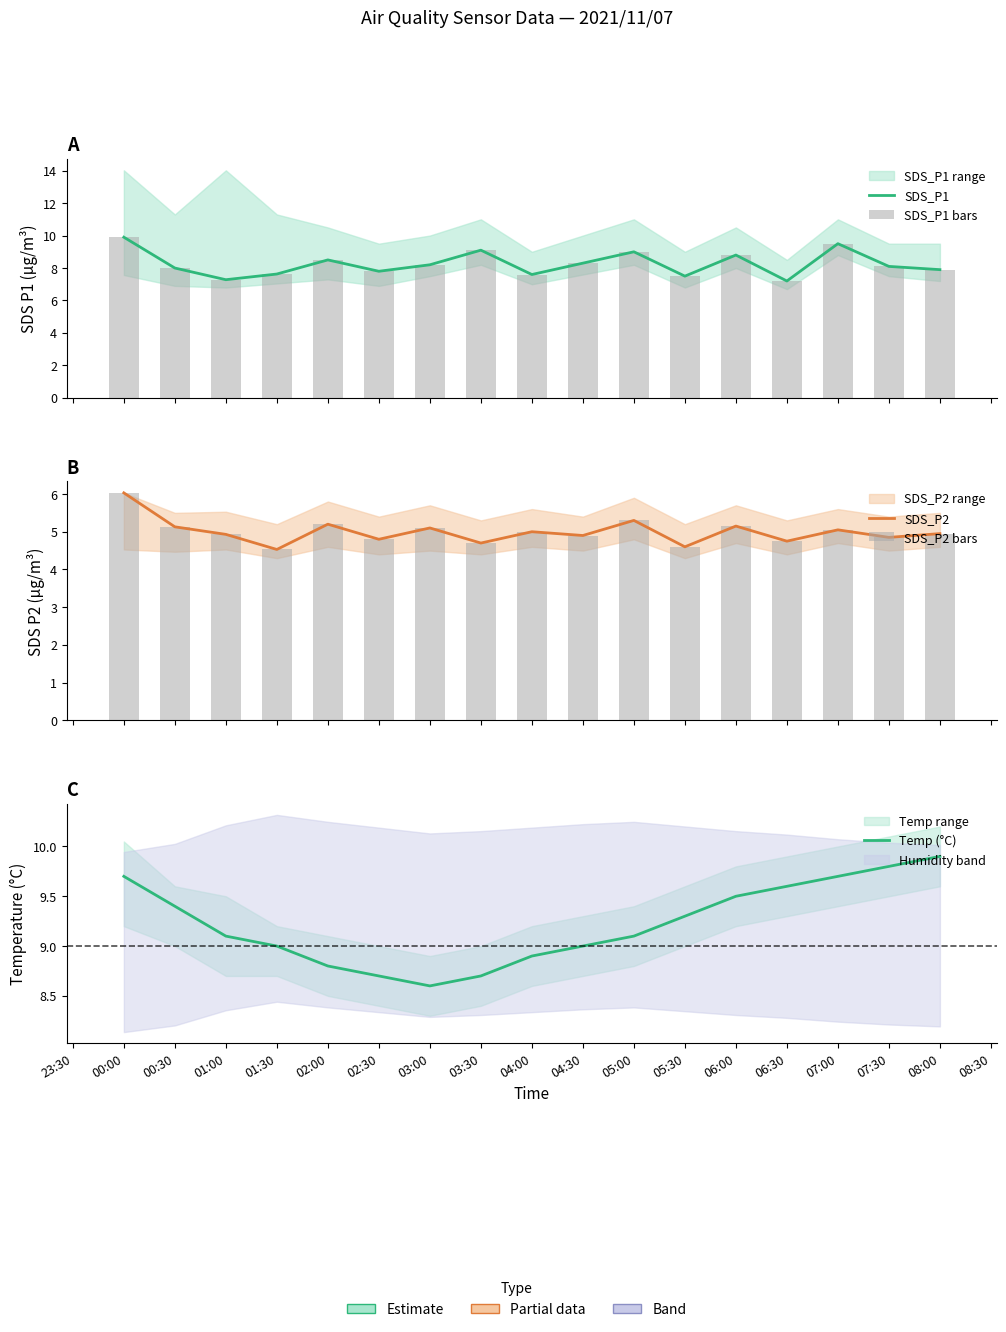

How many values in the Temp (°C) series exceed 9?

10